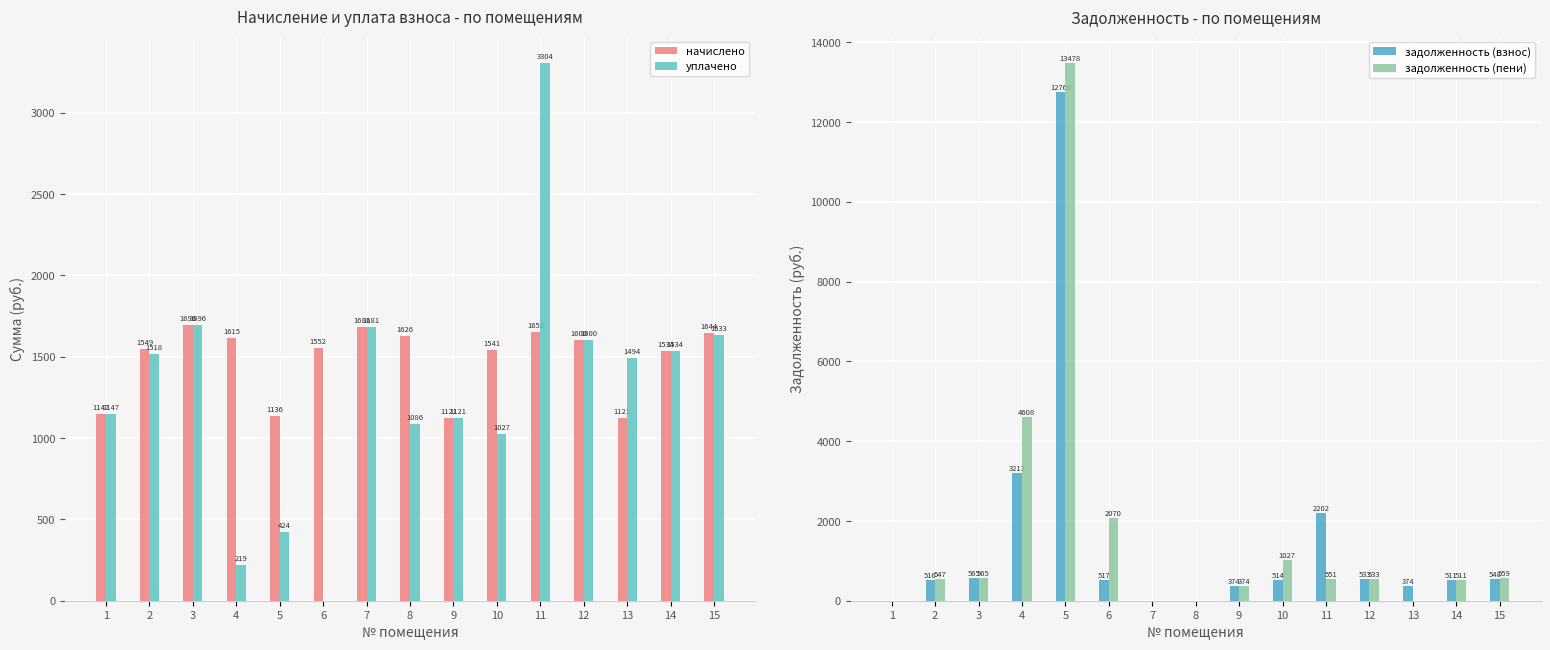

What is the spread (max minus min) of values at 6?

2069.6